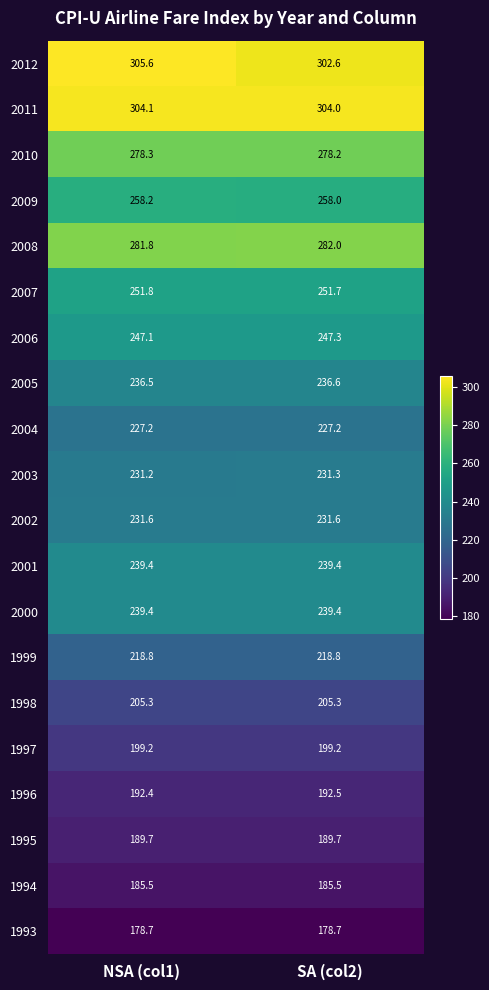

The value of 1994 at NSA (col1) is 257.2. True or false?

False